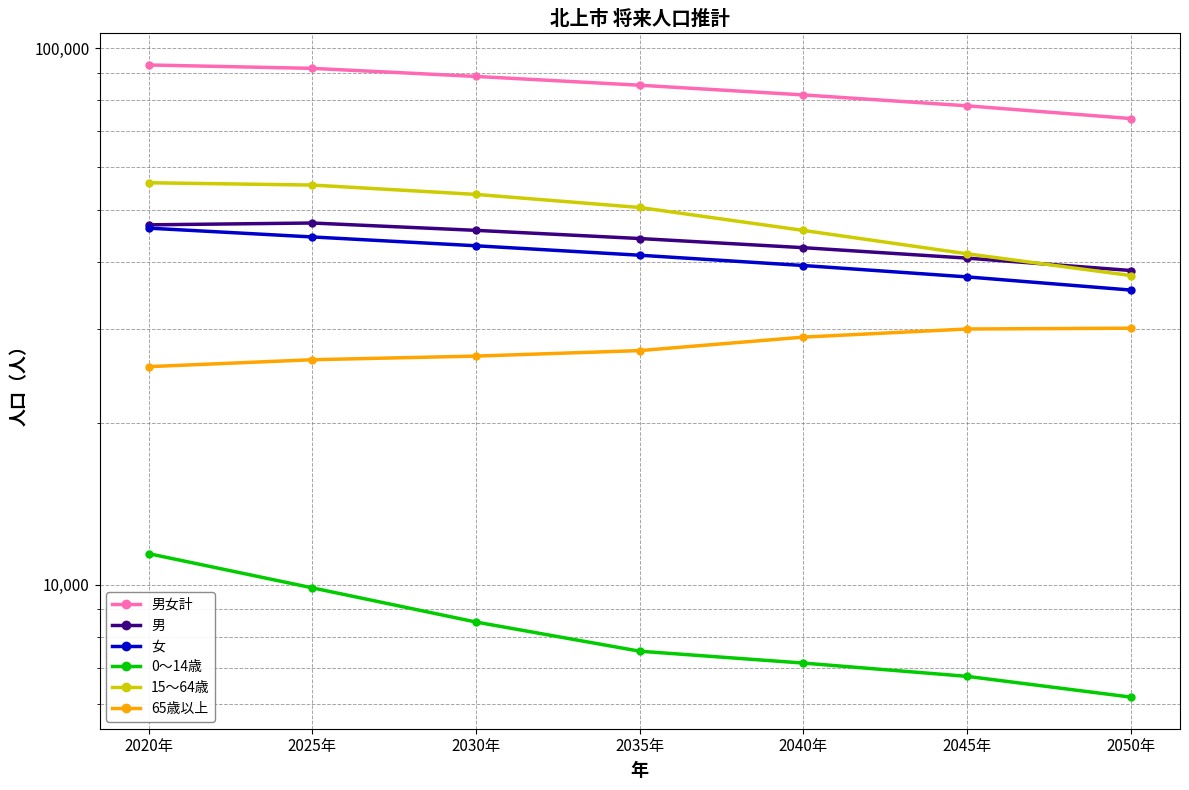

Between 2035年 and 2020年, which is larger?

2020年